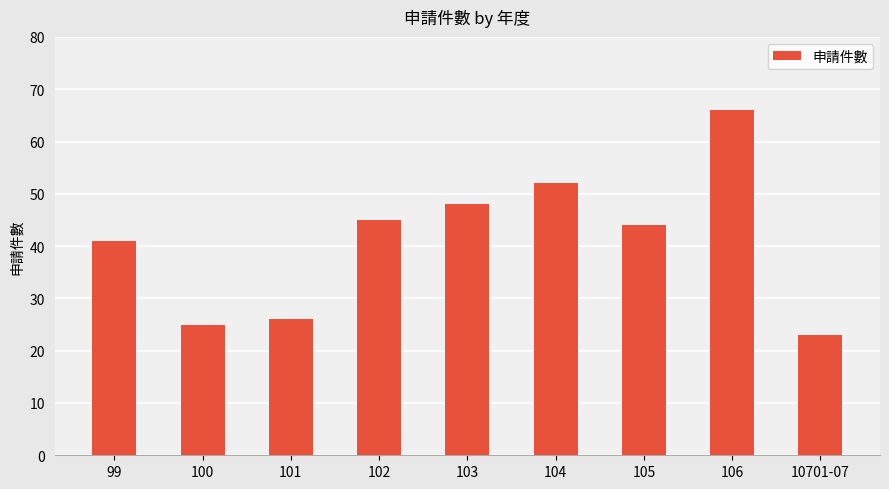

Does the chart contain stacked bars?

No